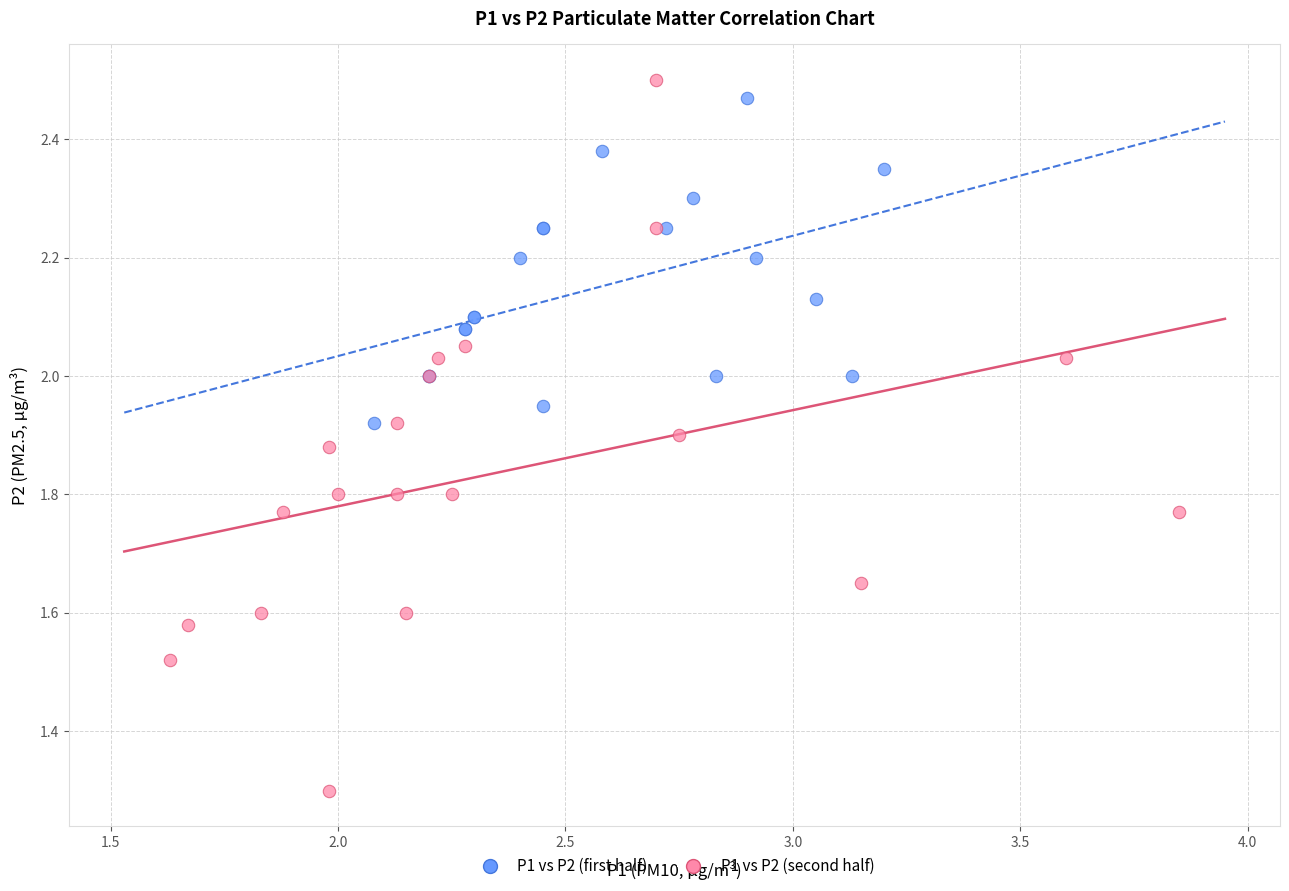

Which series reaches the minimum Y coordinate?

P1 vs P2 (second half)